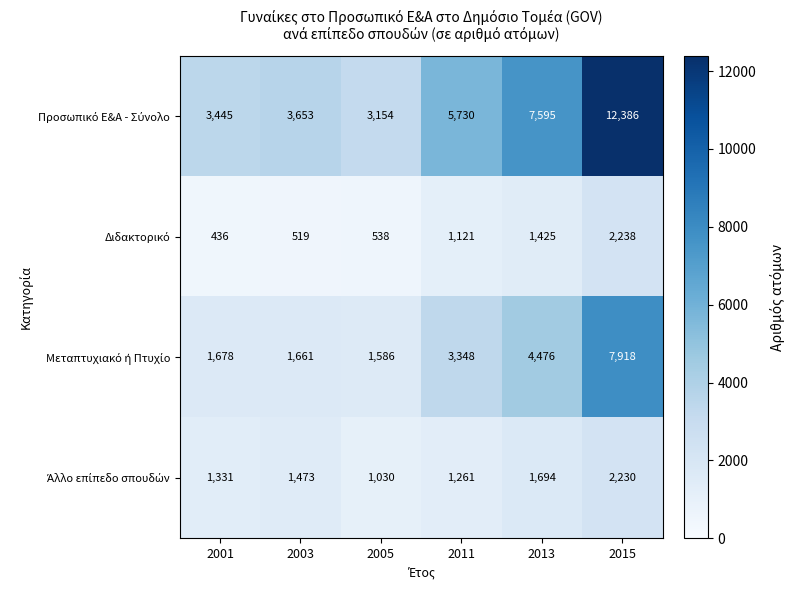

Which label corresponds to the largest value in the chart?

2015